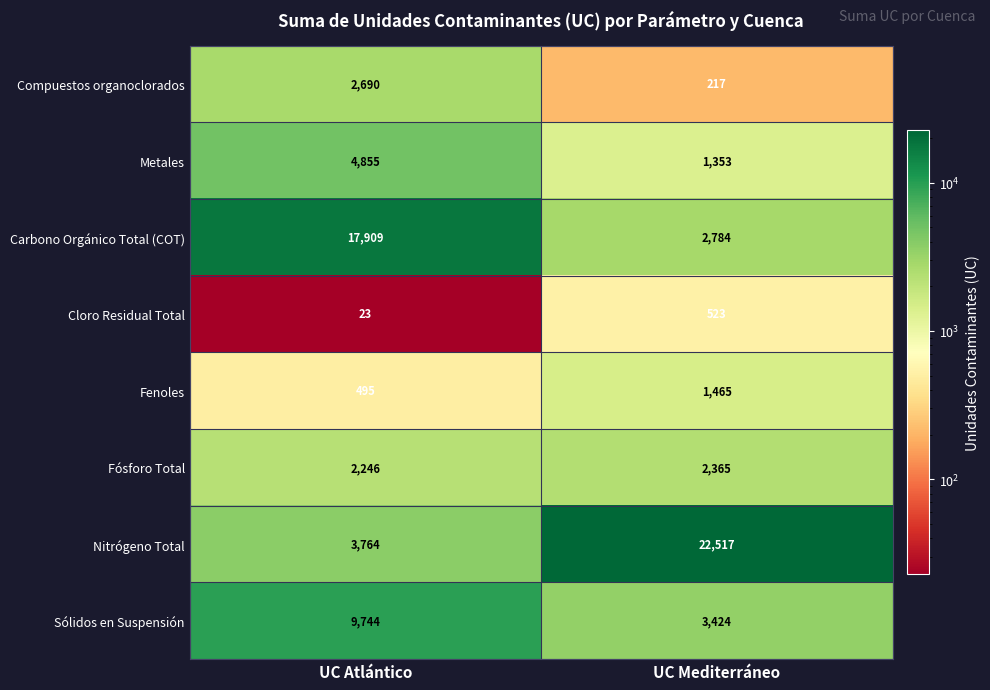

What is the greatest value displayed?

22517